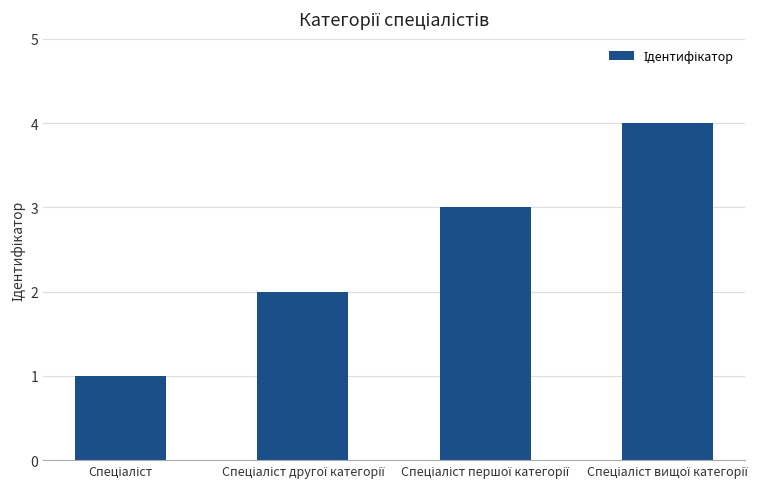

What is the difference between the maximum and minimum values?

3